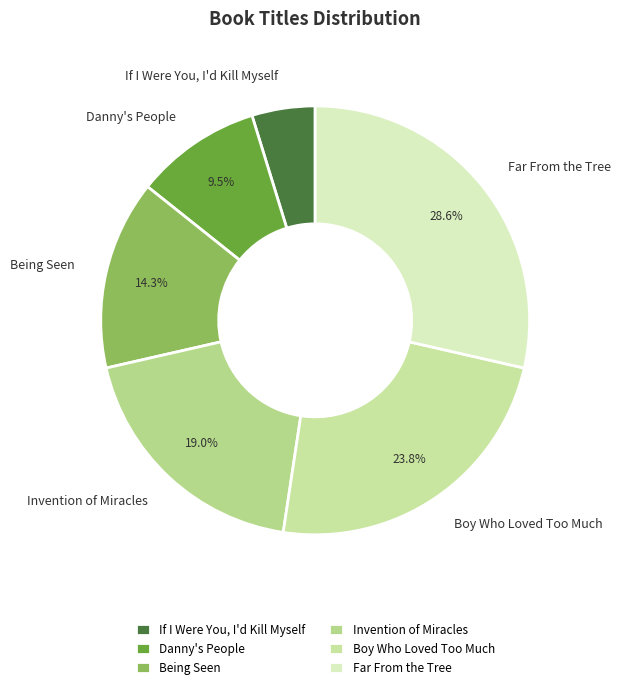

To the nearest percent, what is the combined percentage of Far From the Tree and Invention of Miracles?

48%